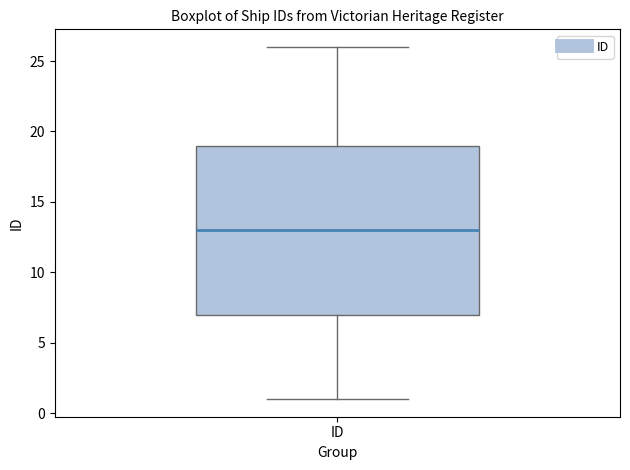

Where does the median line of the box for ID sit on the y-axis? The values are not printed on the chart, so give them approximately, as read against the axis.

13